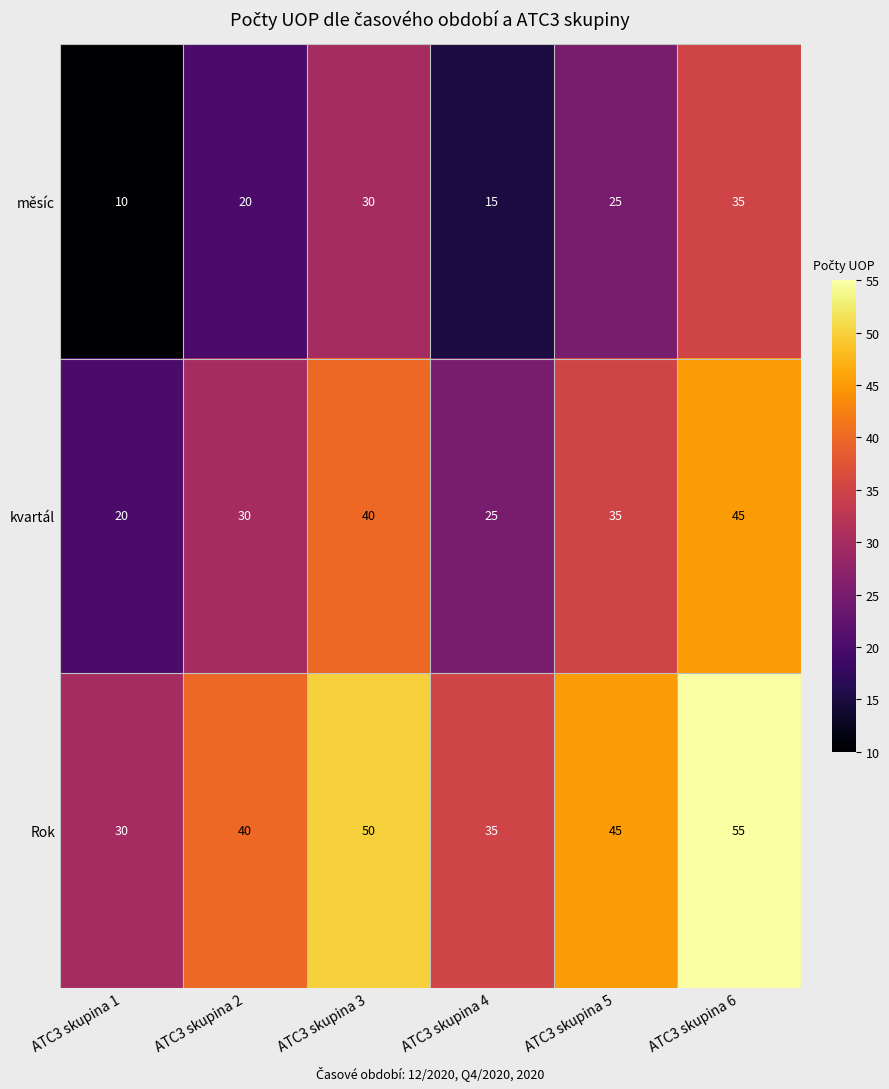

What is the difference between the kvartál values at ATC3 skupina 4 and ATC3 skupina 3?

15